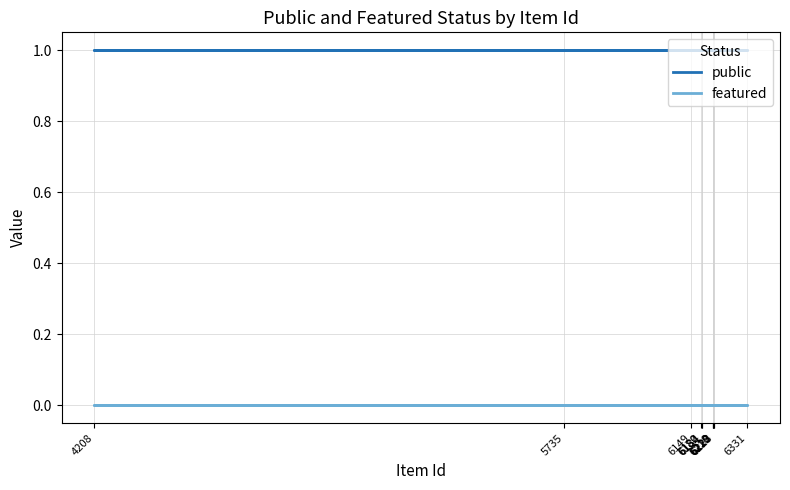

True or false: public has more than 0 interior local peaks.

False